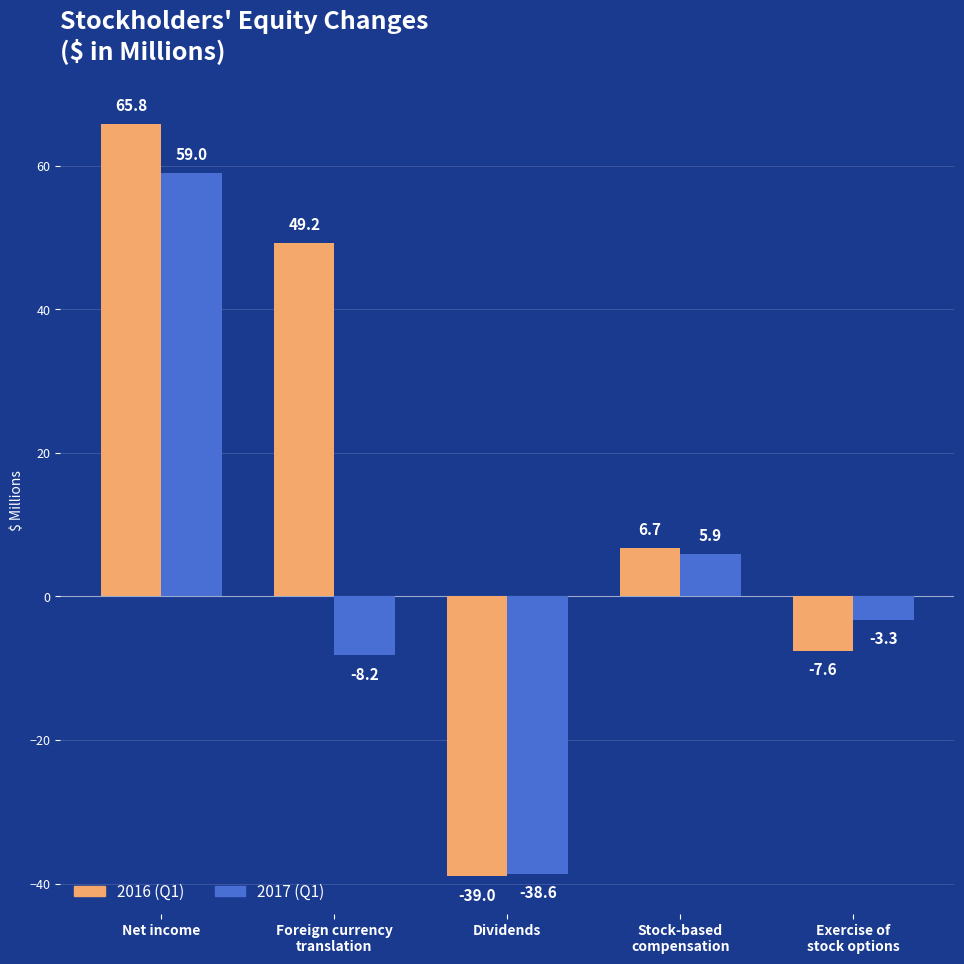

At which category does the chart reach its peak across all series?

Net income